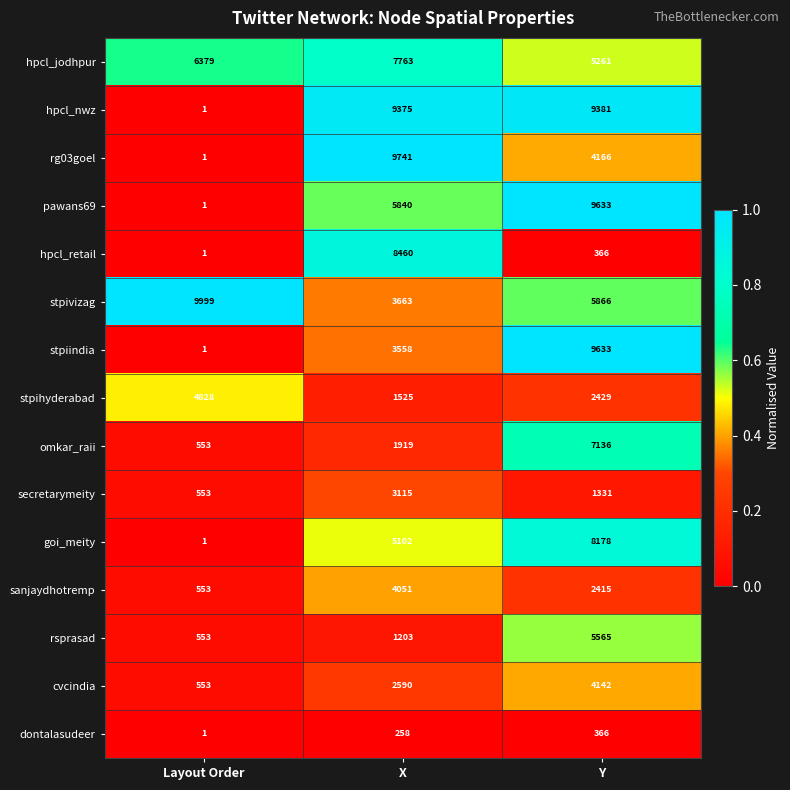

The hpcl_nwz series shows 9381 at Y. True or false?

True